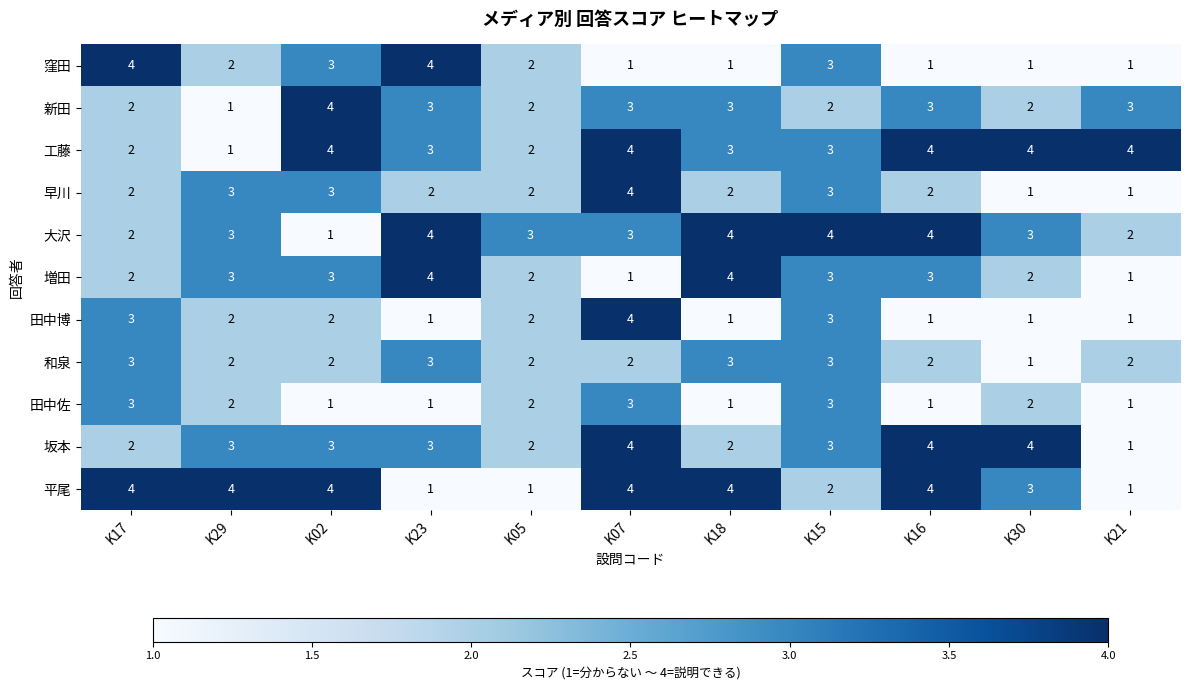

What is the greatest value displayed?

4